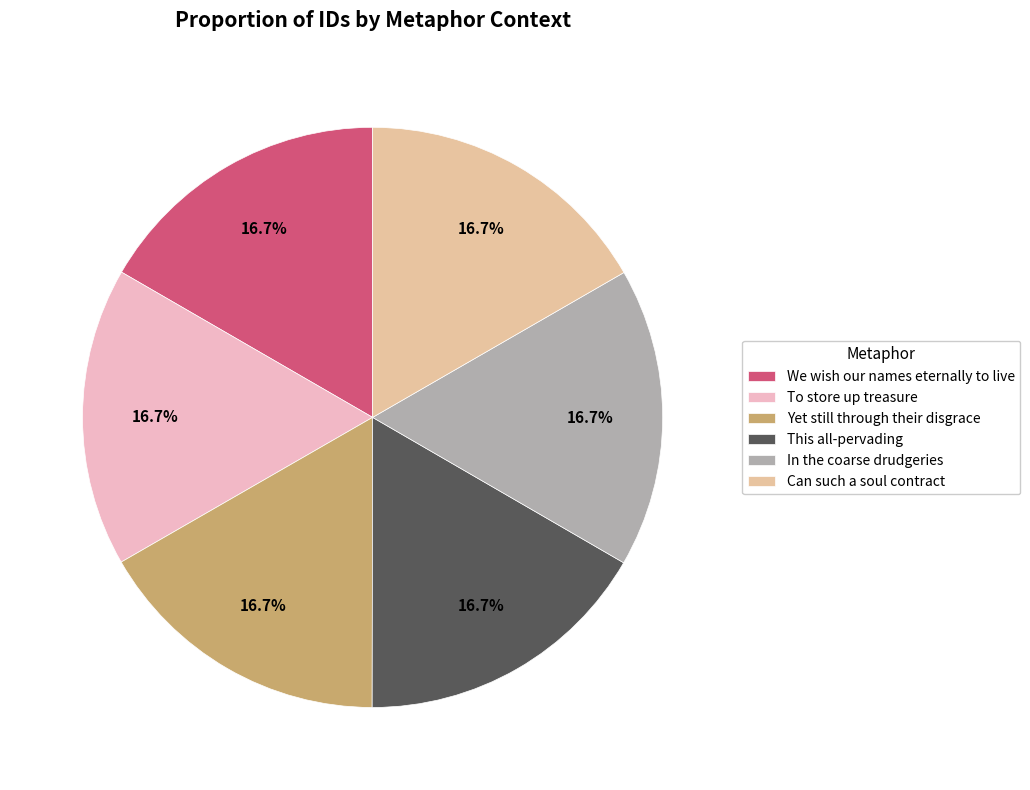

Approximately how many times larger is the value at We wish our names eternally to live compared to Yet still through their disgrace?

1.0